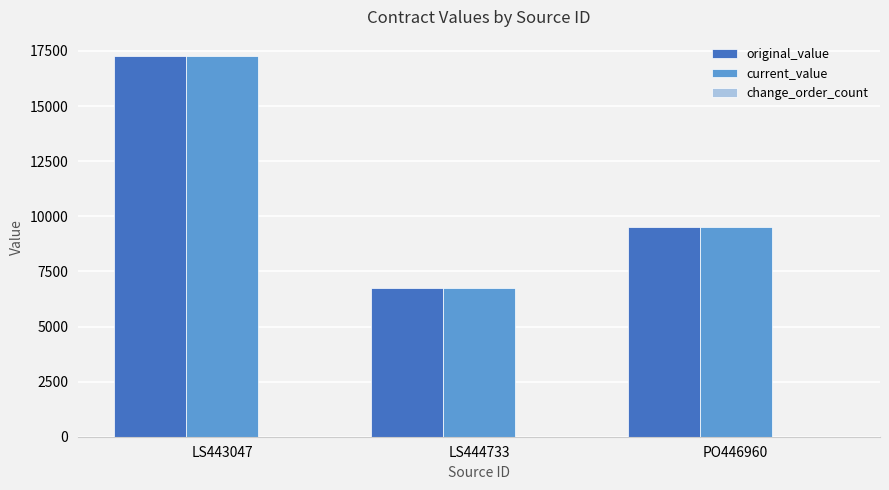

What is the difference between the highest and lowest values at PO446960?

0.0